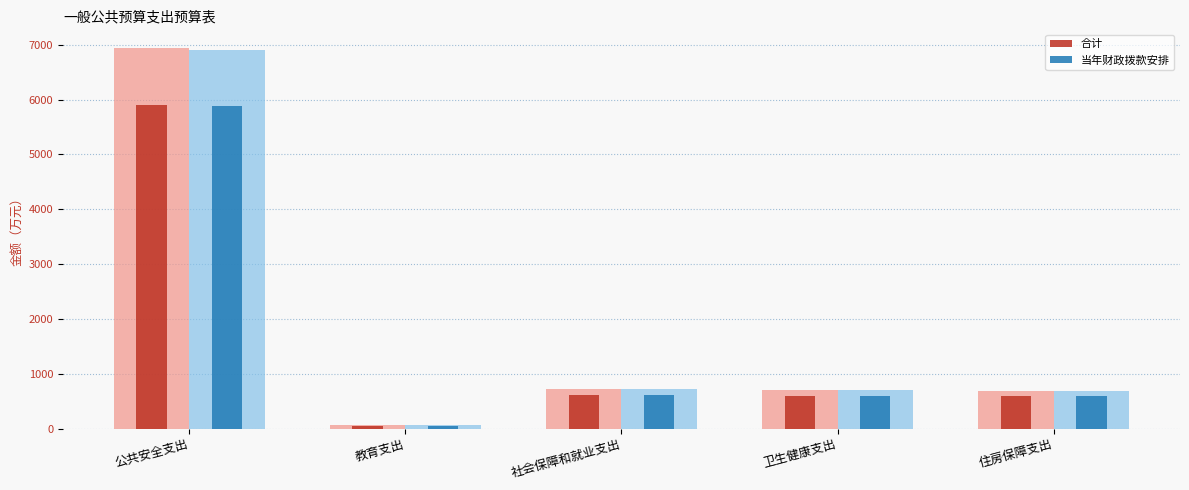

Rank the series by their average value, from highest to lowest.

合计, 当年财政拨款安排